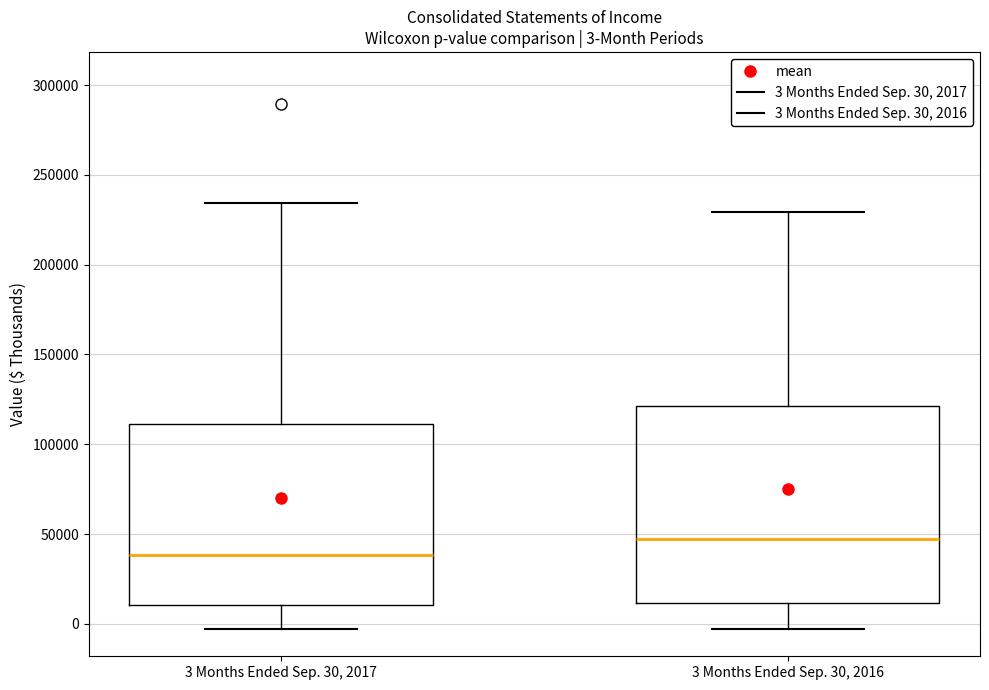

Which box has the highest median line?

3 Months Ended Sep. 30, 2016